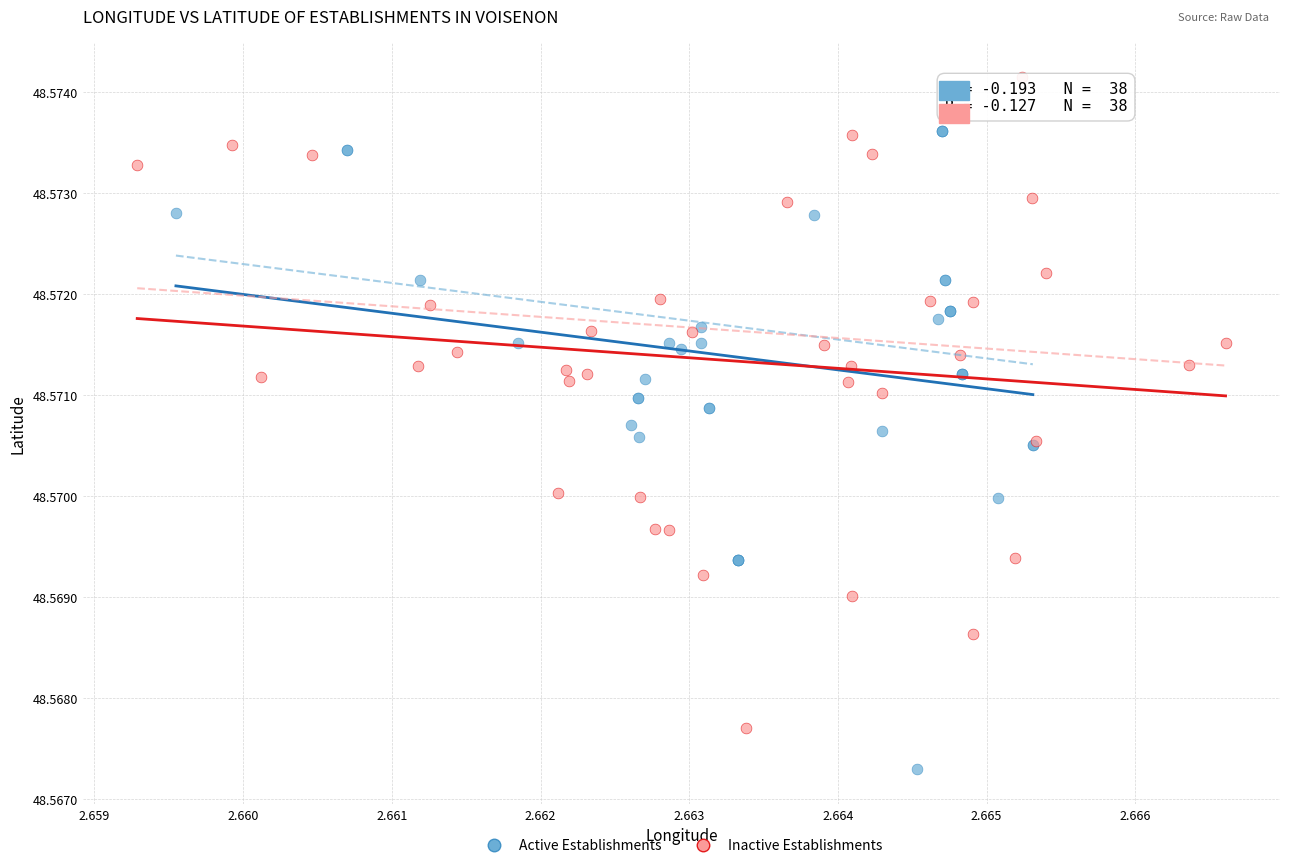

Which series contains the highest Y value?

Inactive Establishments